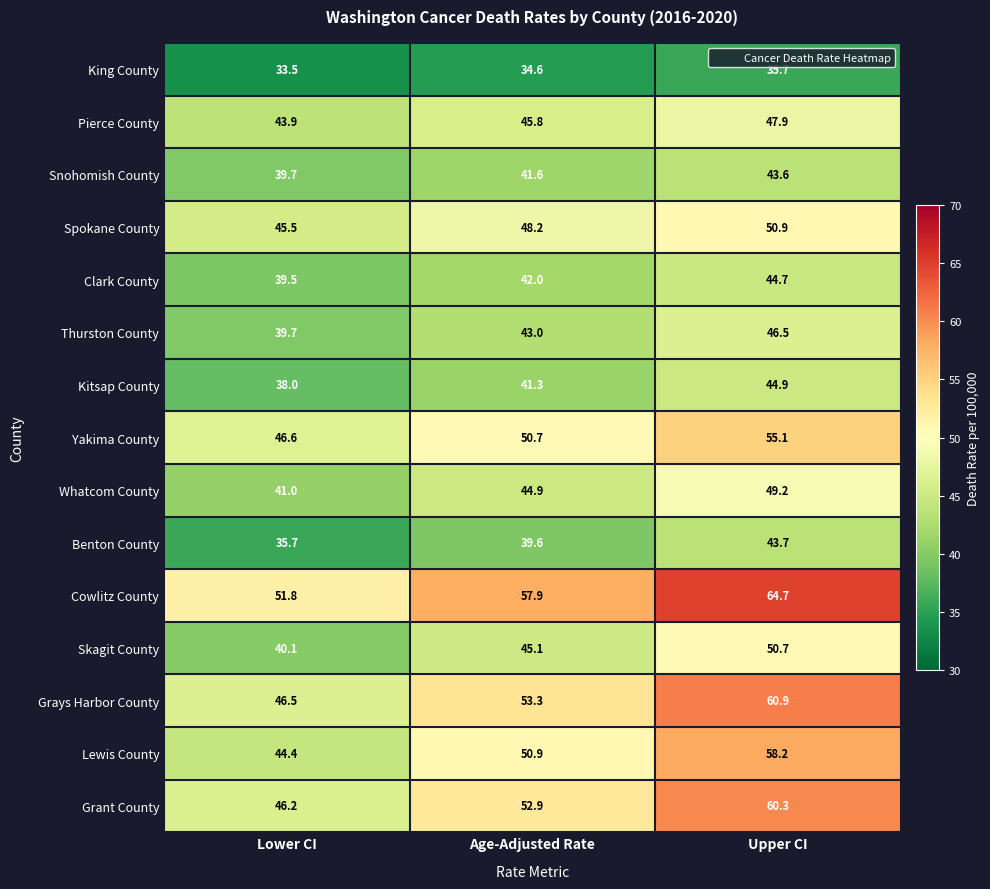

The value of Pierce County at Lower CI is 73.9. True or false?

False